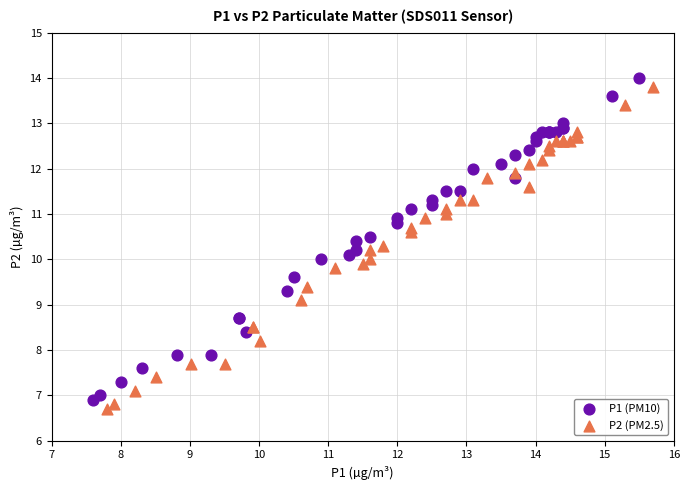

Which series reaches the maximum Y coordinate?

P1 (PM10)